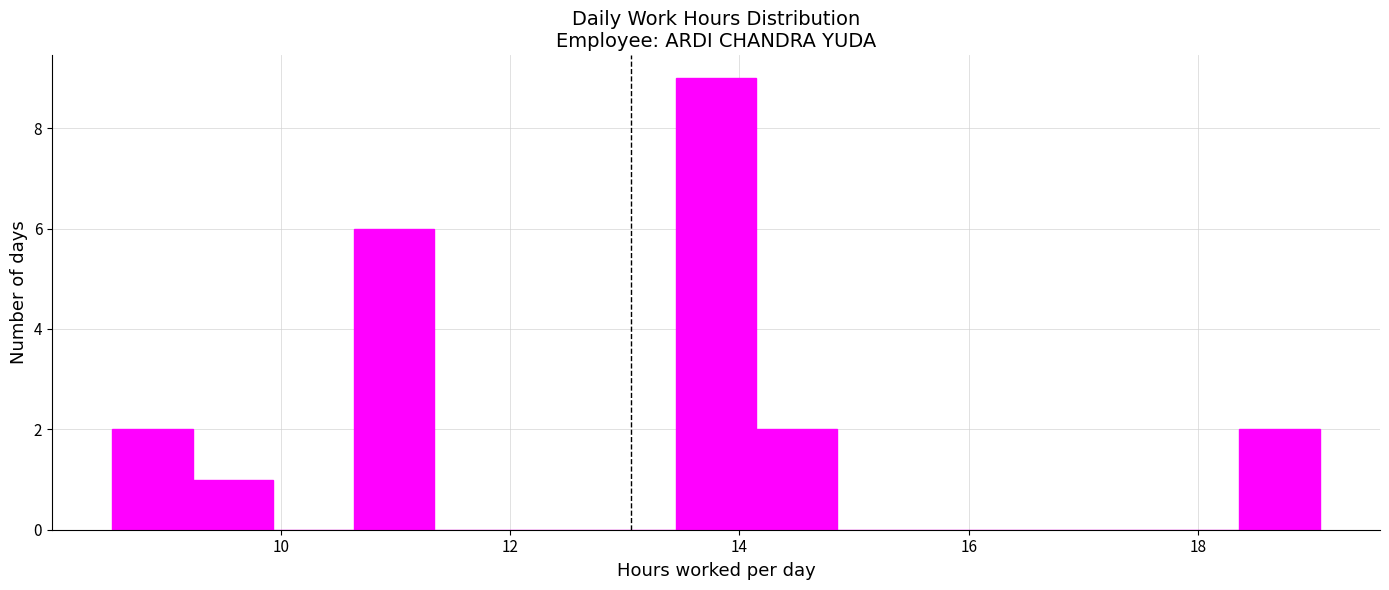

Read against the x-axis, roughly where is the centre of the tallest bar?

13.8